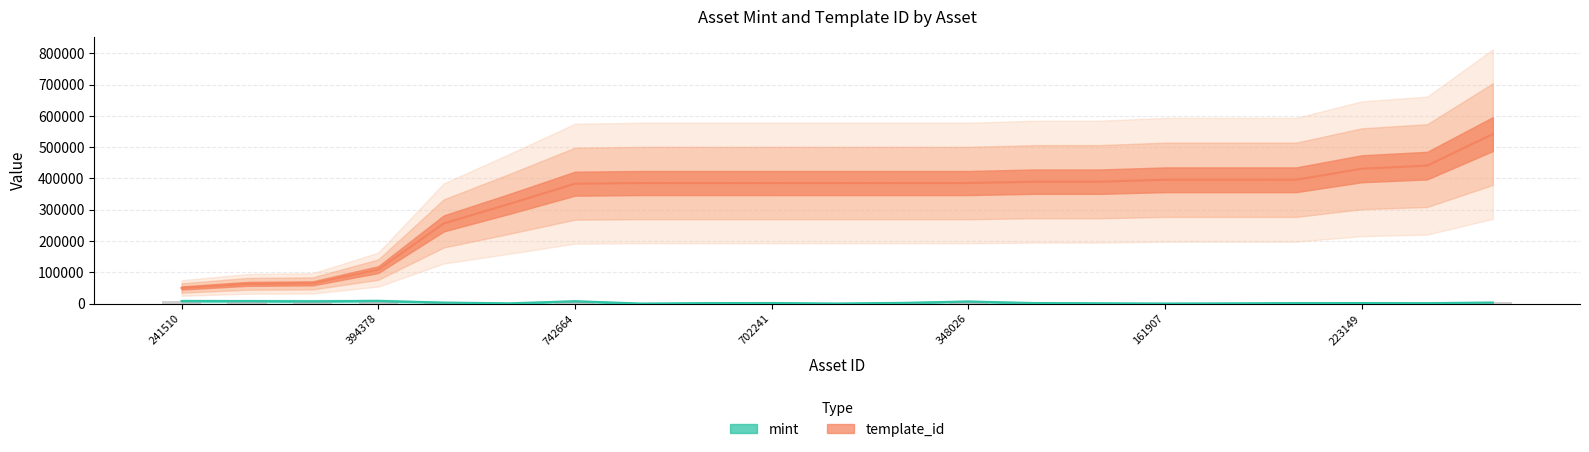

What is the smallest value displayed?

299